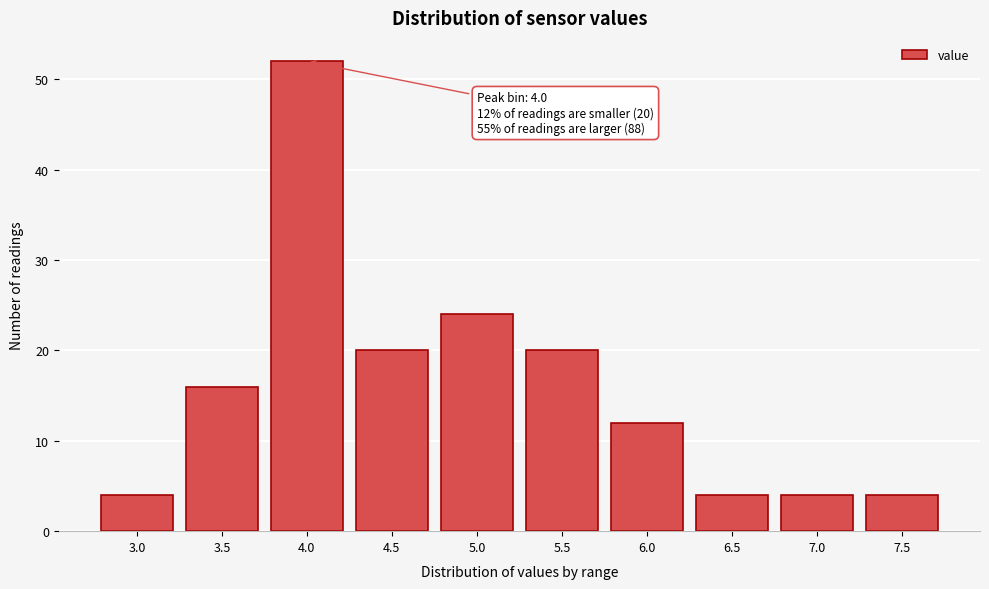

Reading left to right, extract all data points from this chart.

3.0=4	3.5=16	4.0=52	4.5=20	5.0=24	5.5=20	6.0=12	6.5=4	7.0=4	7.5=4